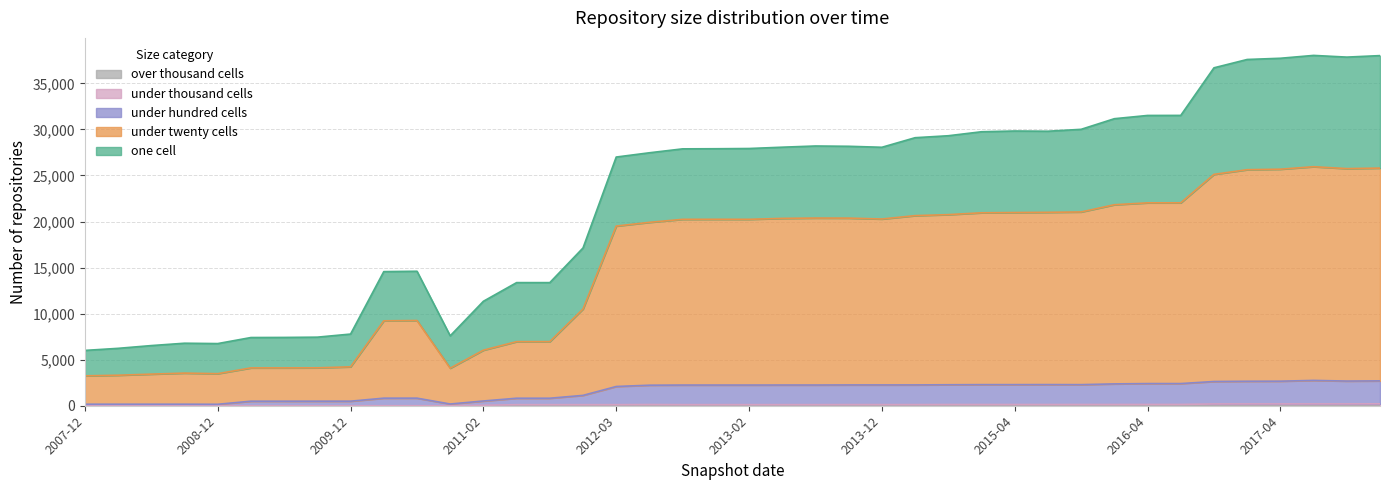

Between 2012-01-18 and 2015-07-03, which series saw the biggest shift?

under_twenty_cells